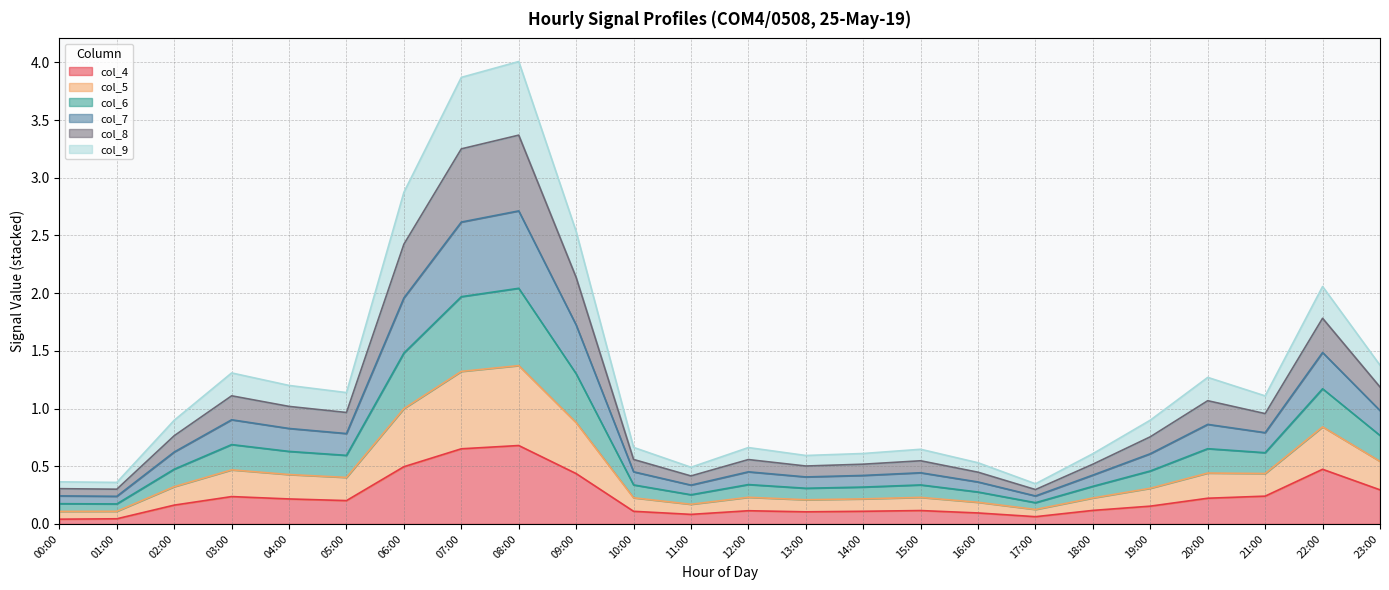

Is it true that col_4 equals 0.9 at 08:00?

False